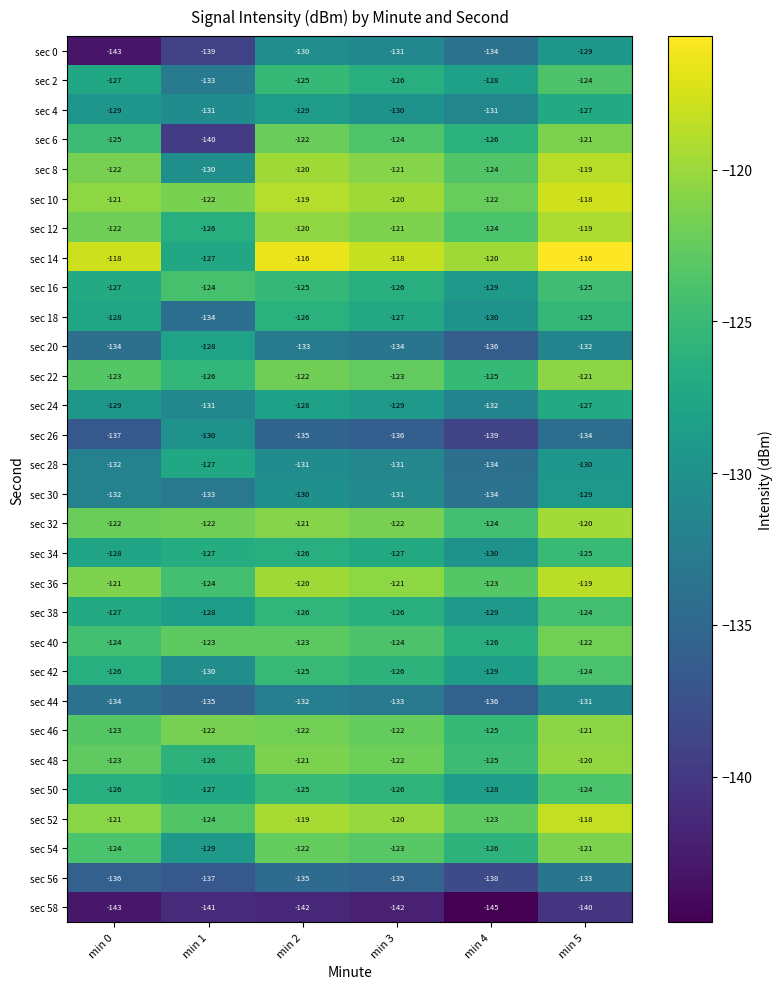

Which series has the widest spread of values?

sec 6